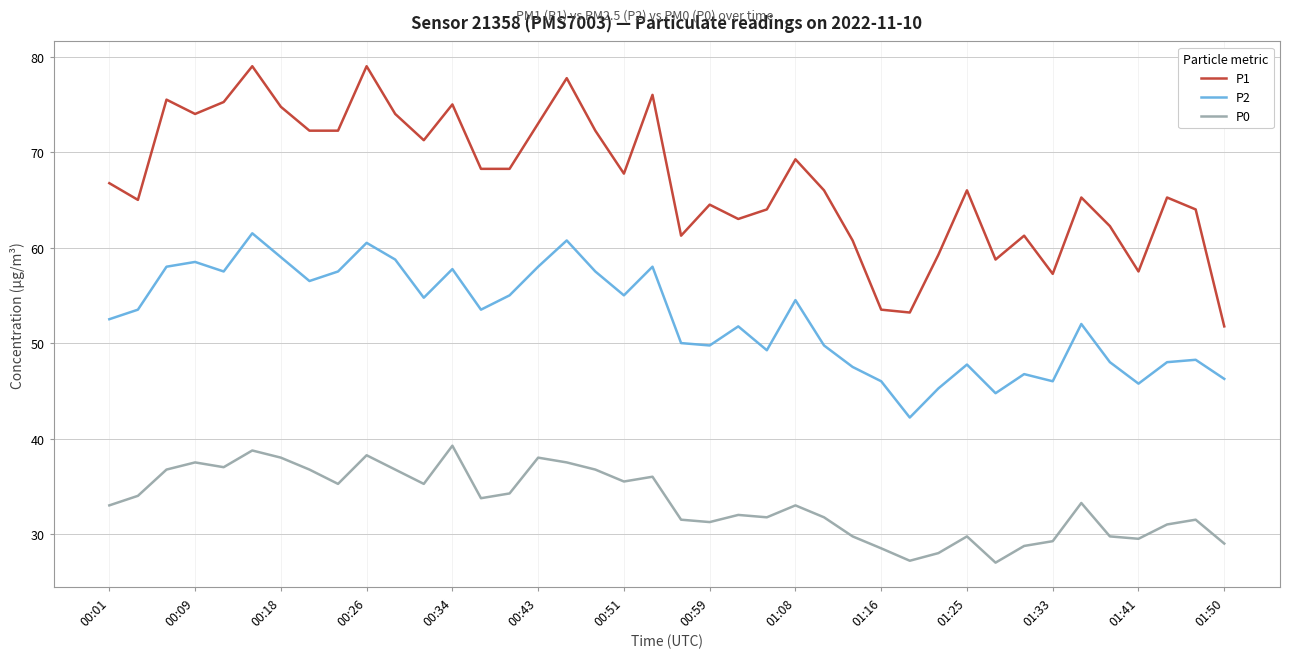

Which series has the largest total across all categories?

P1